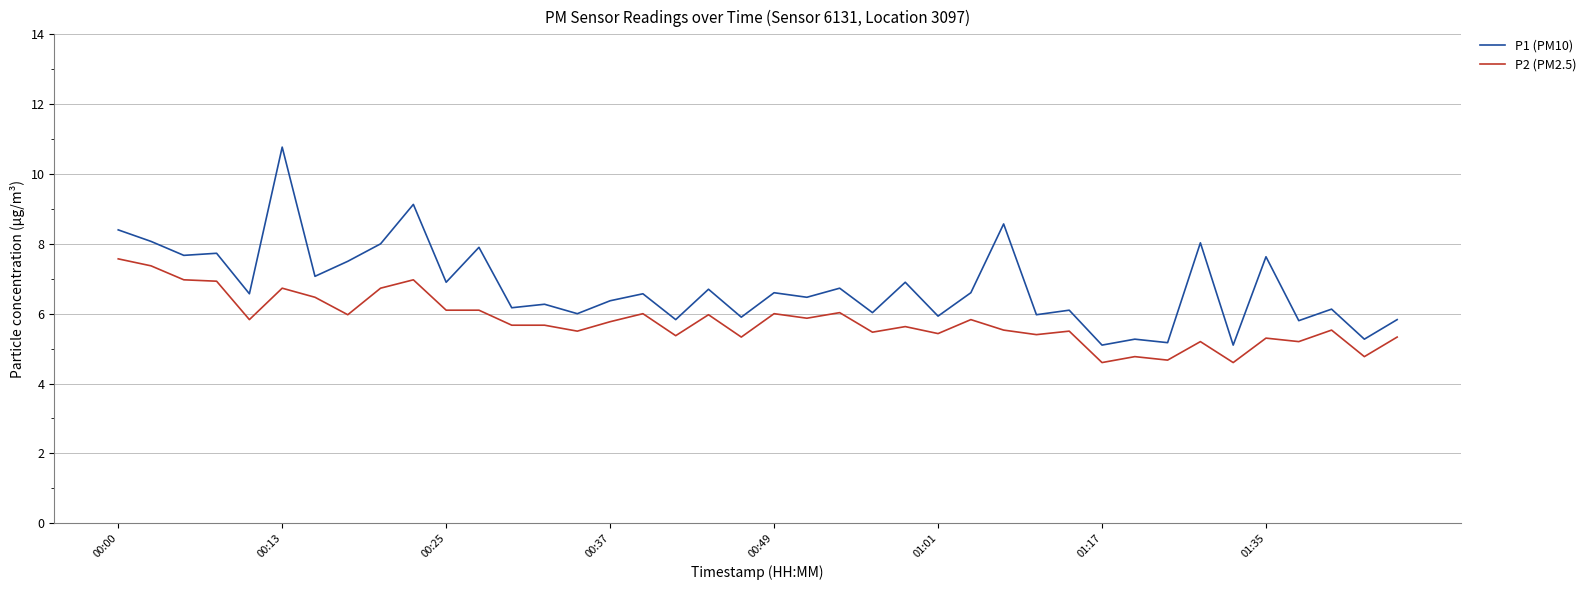

Which series has the widest spread of values?

P1 (PM10)